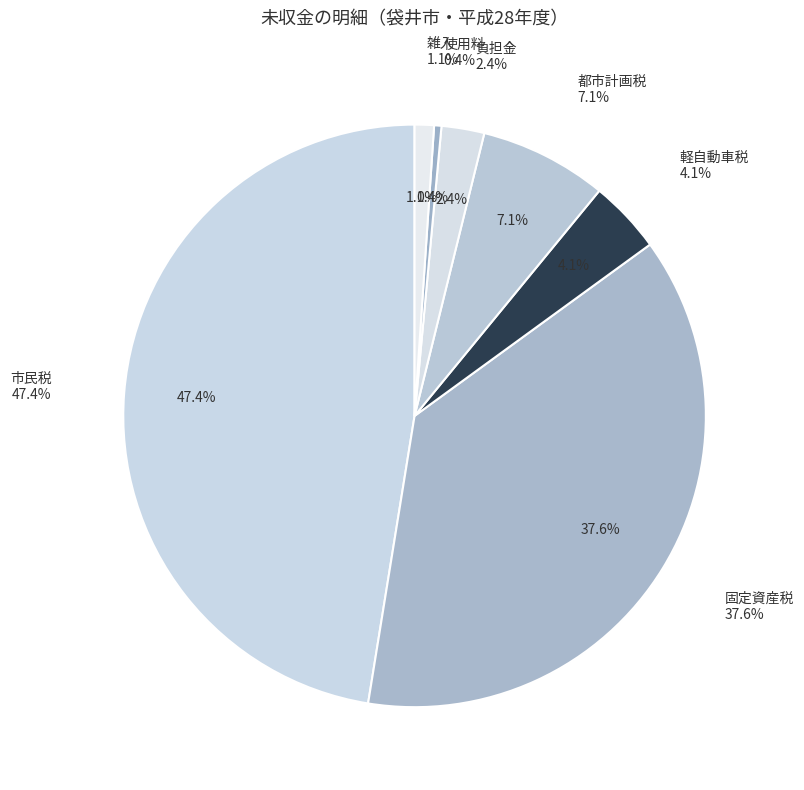

Combined, do 負担金 and 都市計画税 account for over 50%?

No